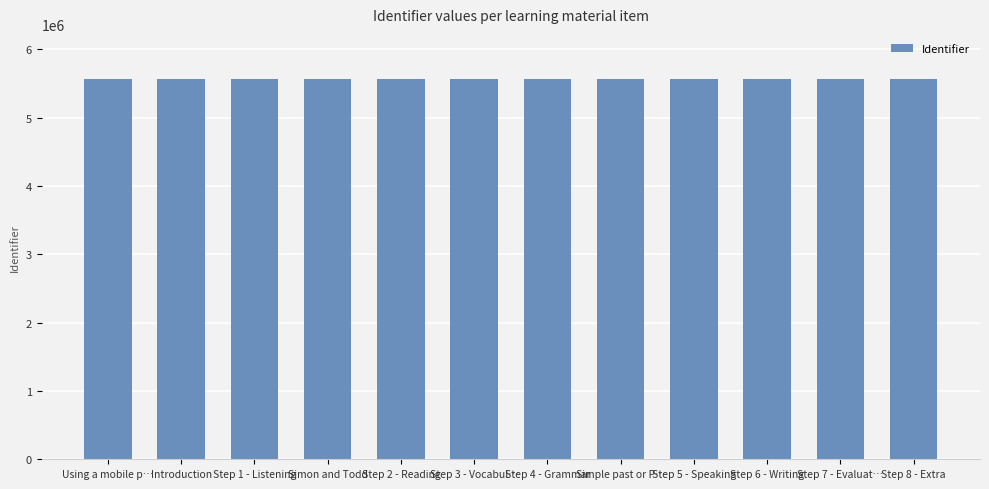

What position from the left is Using a mobile p…?

1